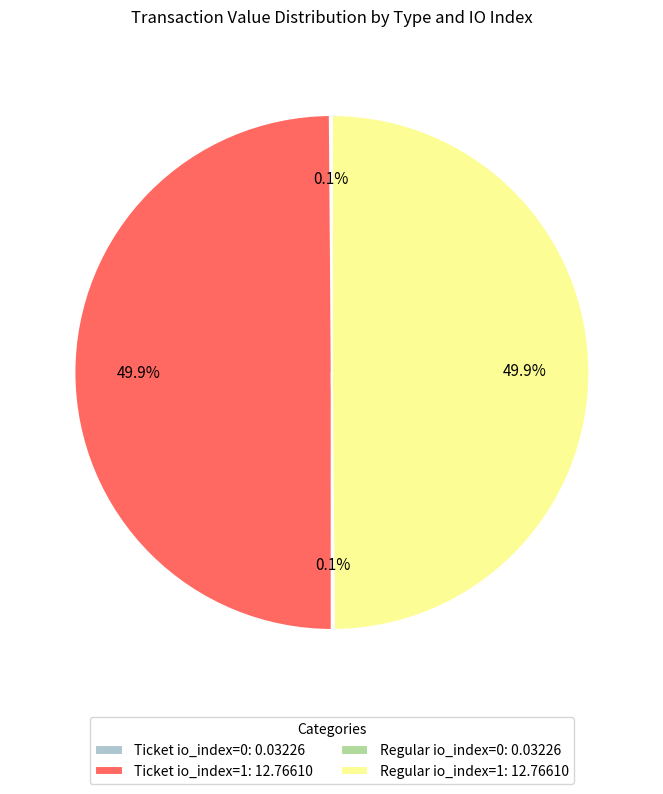

How much of the chart is everything except Regular io_index=1: 12.76610?

50.1%